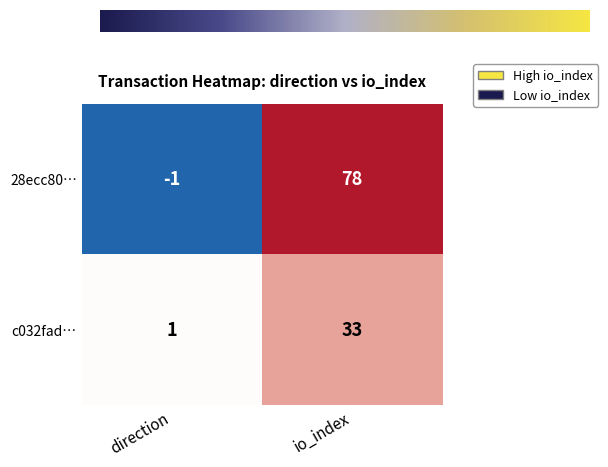

Reading left to right, list all the values displayed in this chart.

28ecc80…: direction=-1	io_index=78
c032fad…: direction=1	io_index=33